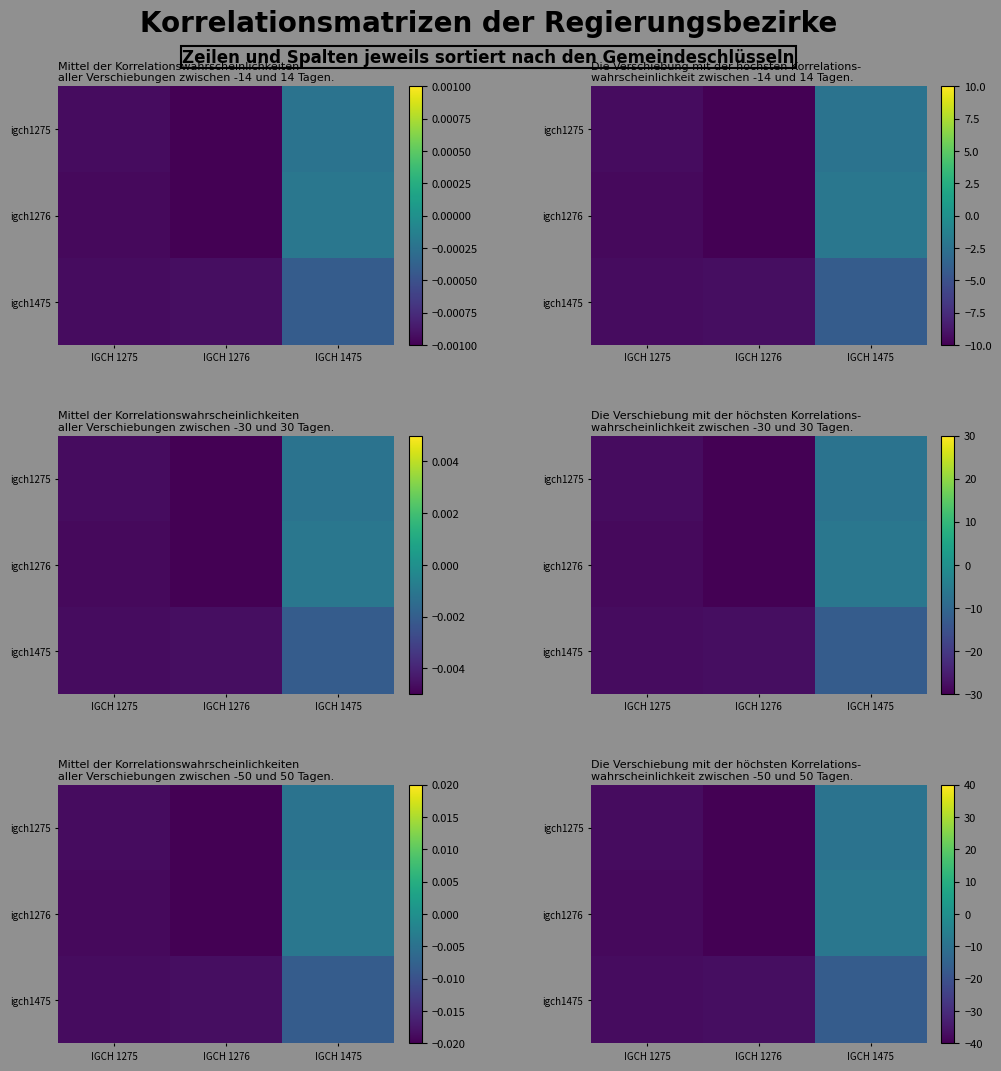

Where is igch1275 nearest to the value -25?

IGCH 1275